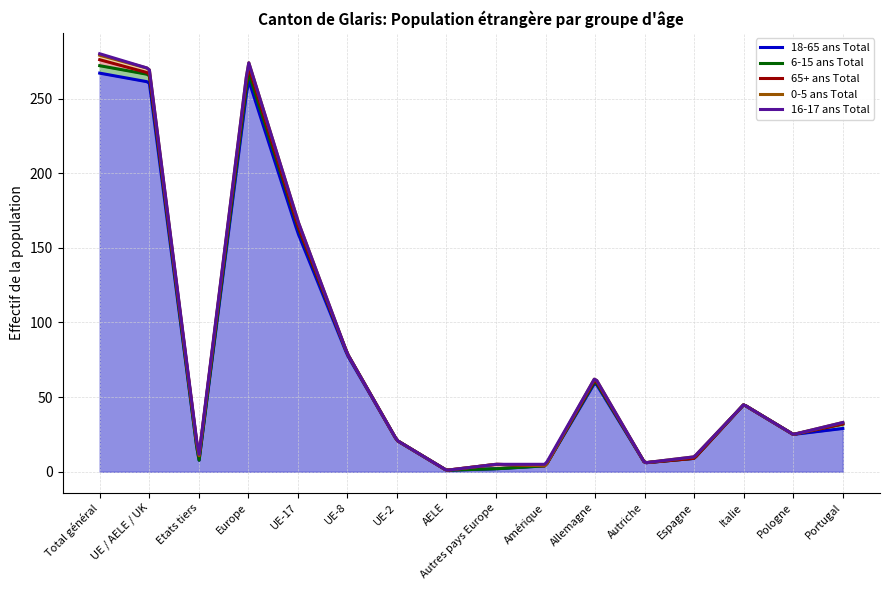

The 0-5 ans Total series shows 1 at UE-2. True or false?

False